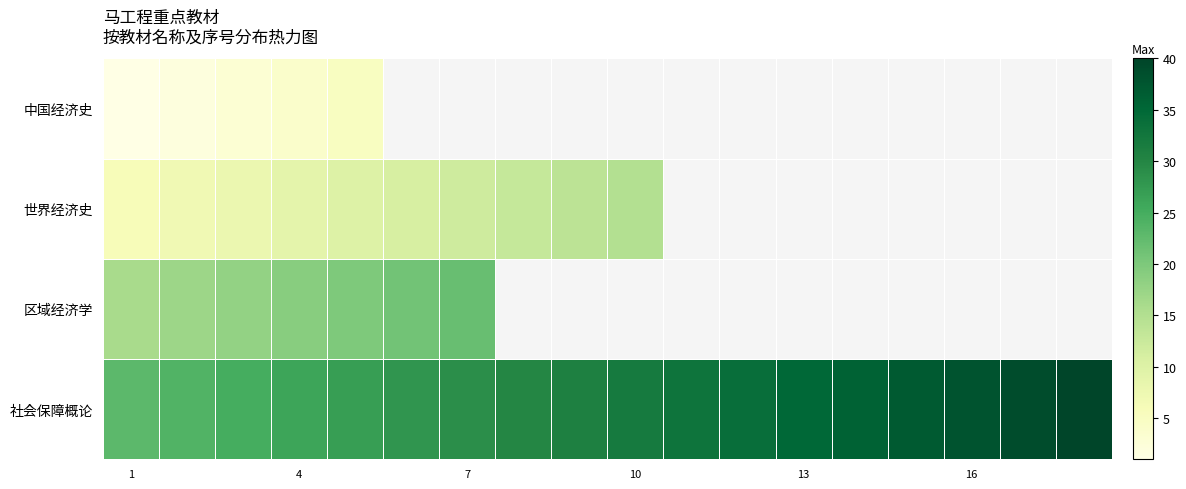

The 世界经济史 series shows 15.0 at 10. True or false?

True